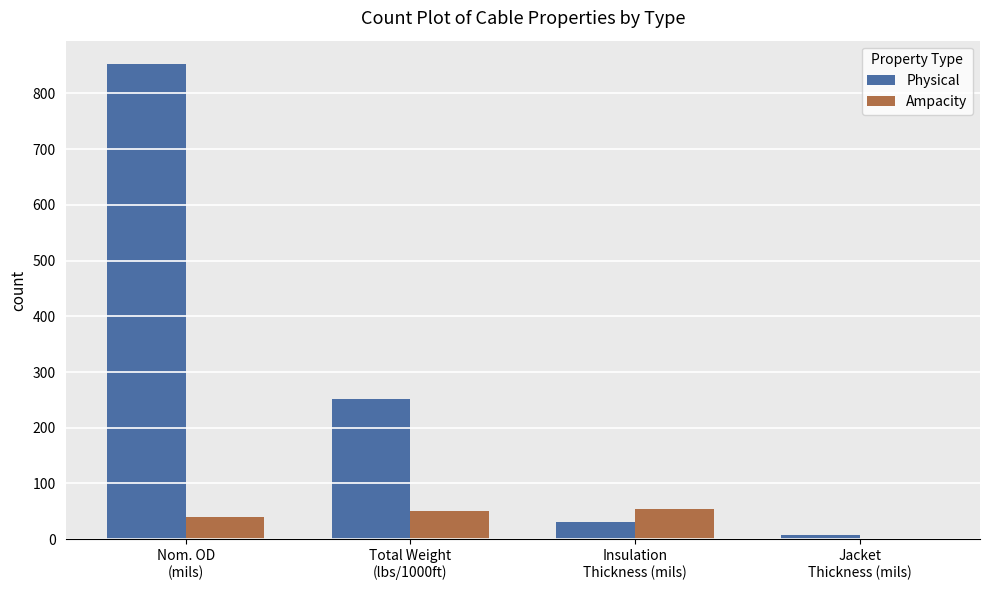

True or false: Ampacity has a value of 50 at Total Weight
(lbs/1000ft).

True